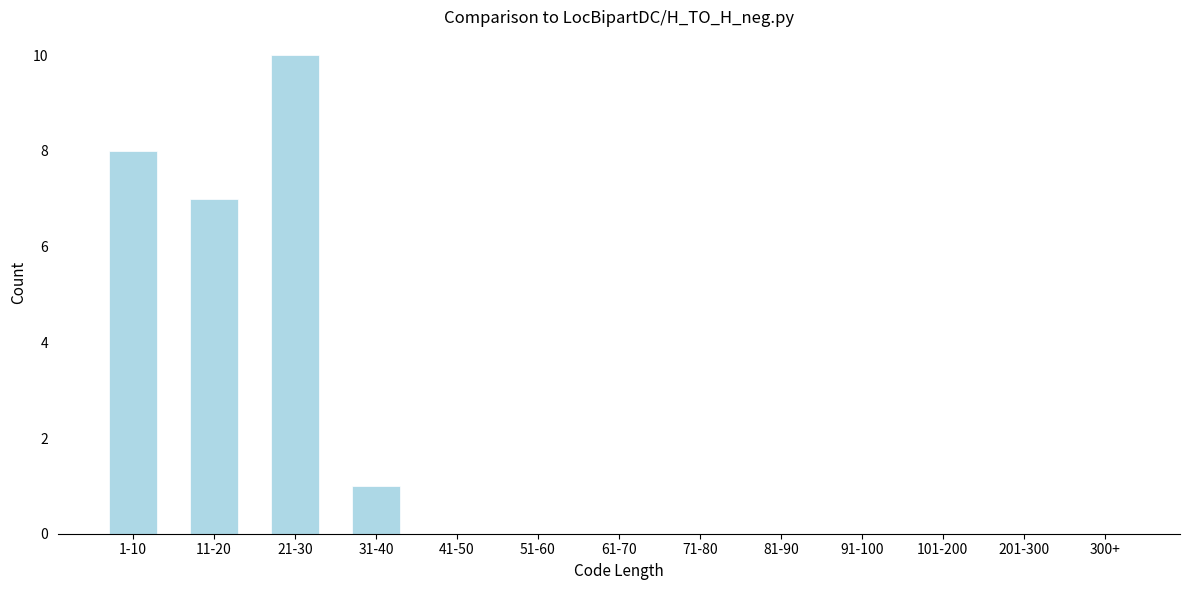

Reading right to left, transcribe all the data shown in this chart.

300+=0	201-300=0	101-200=0	91-100=0	81-90=0	71-80=0	61-70=0	51-60=0	41-50=0	31-40=1	21-30=10	11-20=7	1-10=8